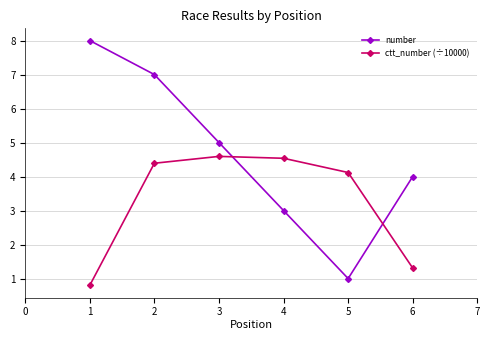

Is the value of ctt_number (÷10000) at 2 greater than the value of number at 4?

Yes